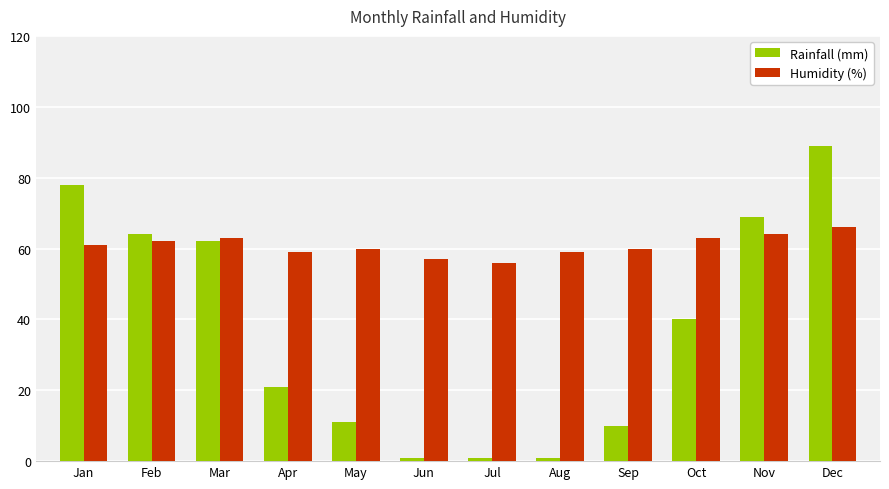

True or false: Humidity (%) has a value of 63 at Mar.

True